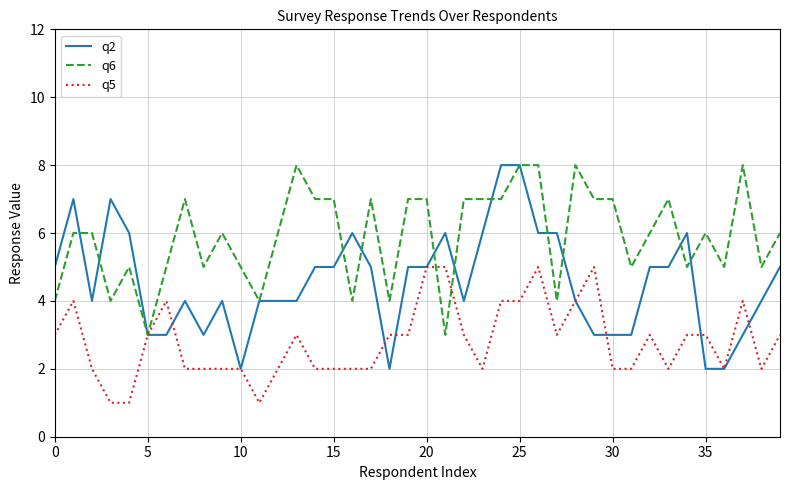

What is the smallest value displayed?

1